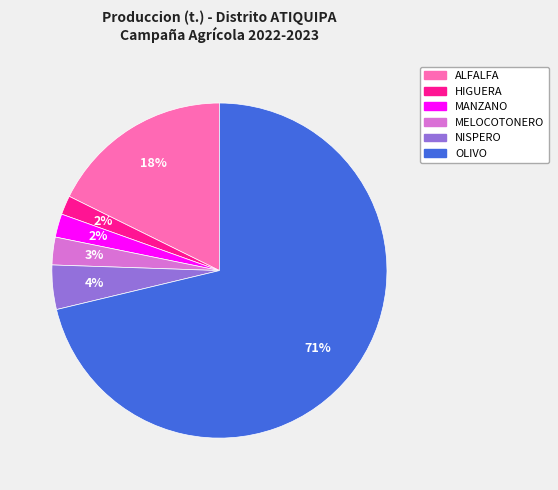

Is the sum of ALFALFA and OLIVO greater than half?

Yes